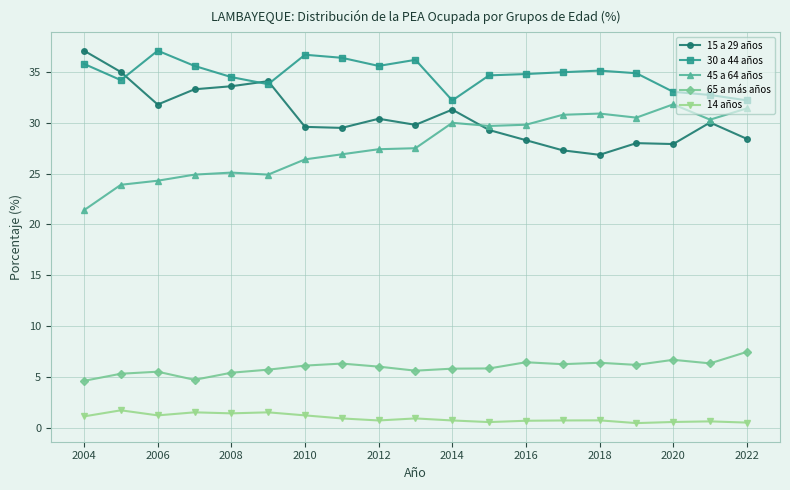

How many categories are shown in the chart?

19